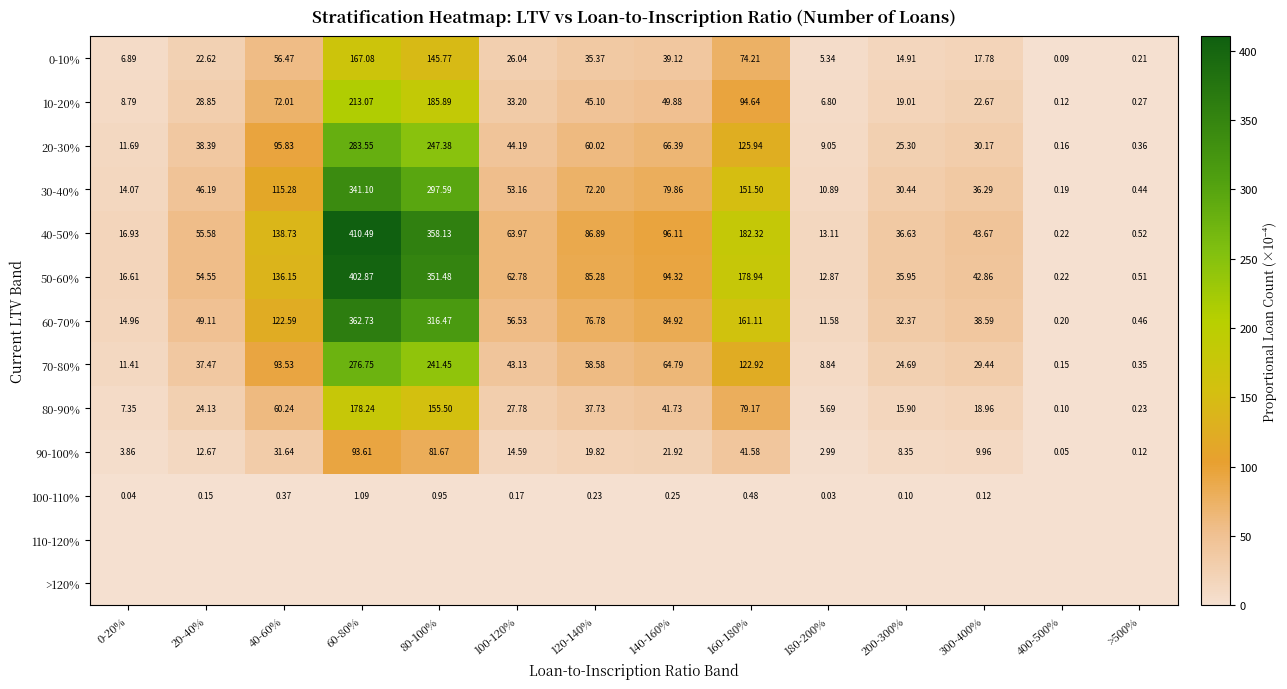

The 70-80% series shows 100.5 at 140-160%. True or false?

False